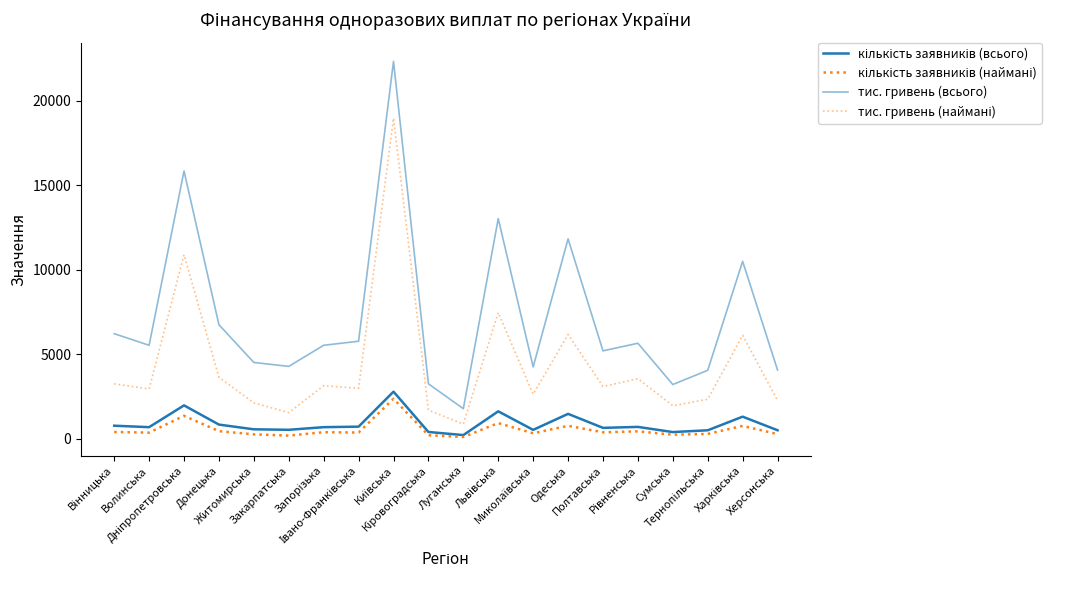

Which series has the largest range (max minus min)?

тис. гривень (всього)